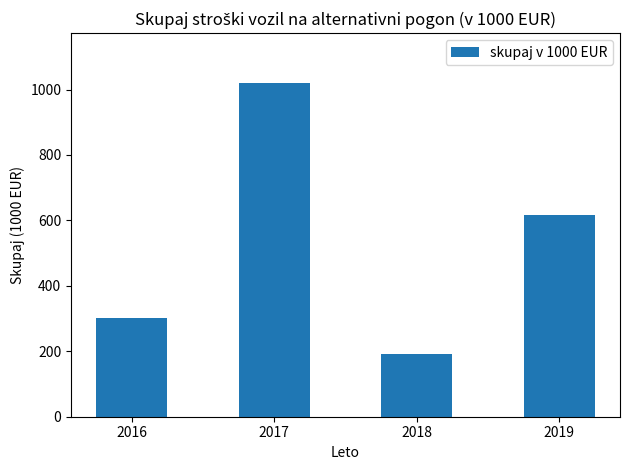

Does the chart contain stacked bars?

No